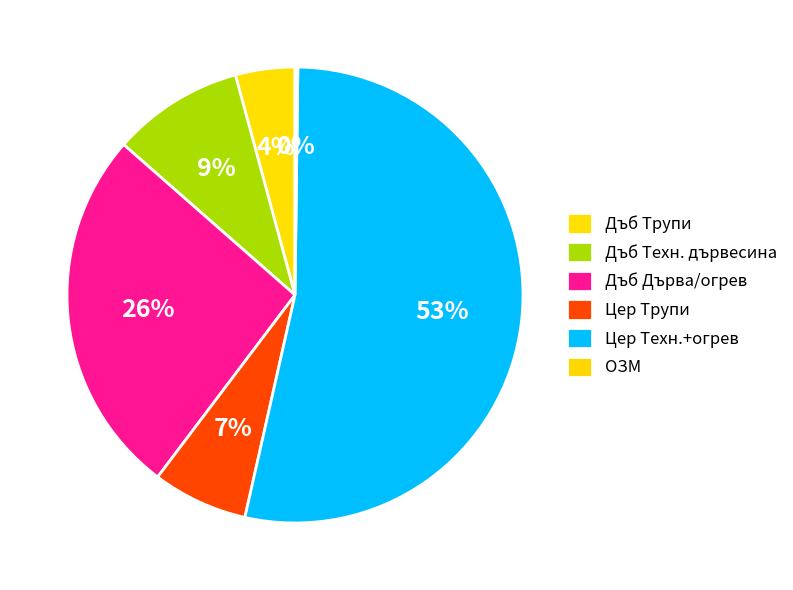

Rank the categories by value from lowest to highest.

ОЗМ, Дъб Трупи >30, Дъб Трупи <=29, Цер Трупи, Дъб Технологична/средна, Дъб Технологична/дърва+огрев, Цер Технологична+огрев